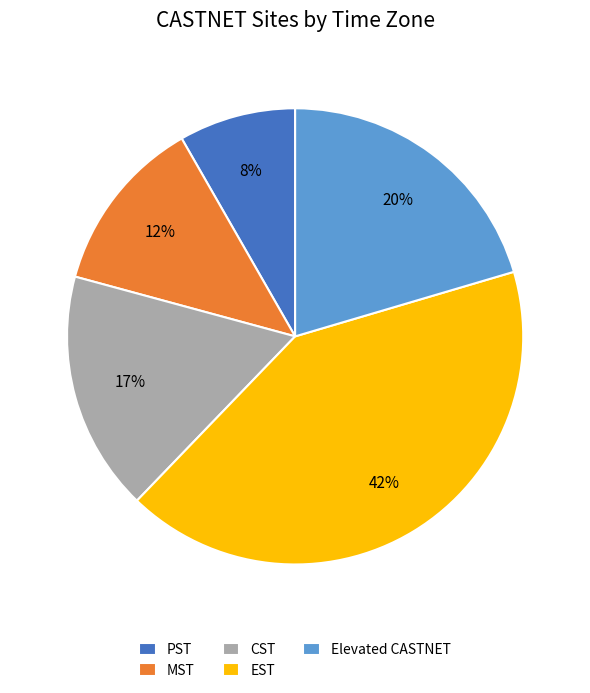

Is there any slice that represents more than half of the pie?

No